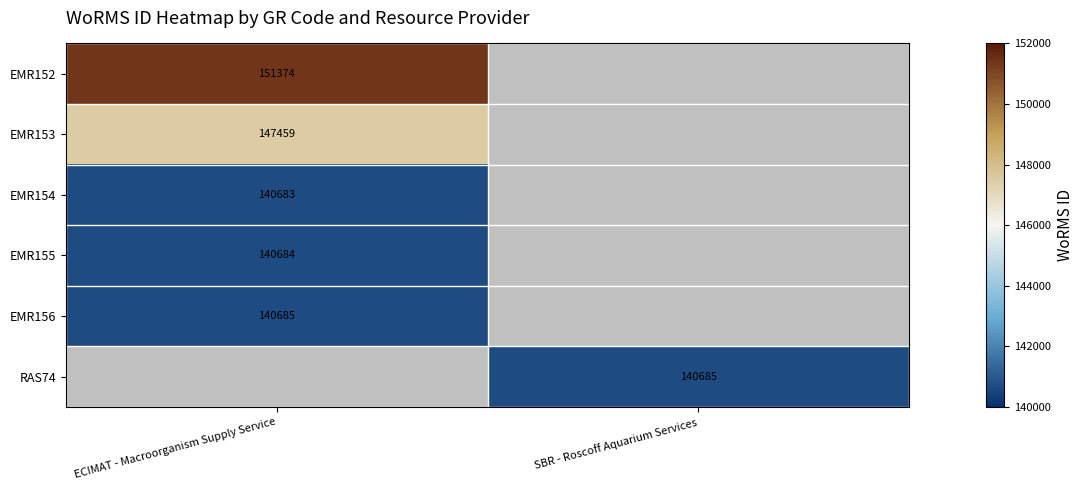

What is the spread (max minus min) of values at ECIMAT - Macroorganism Supply Service?

10691.0